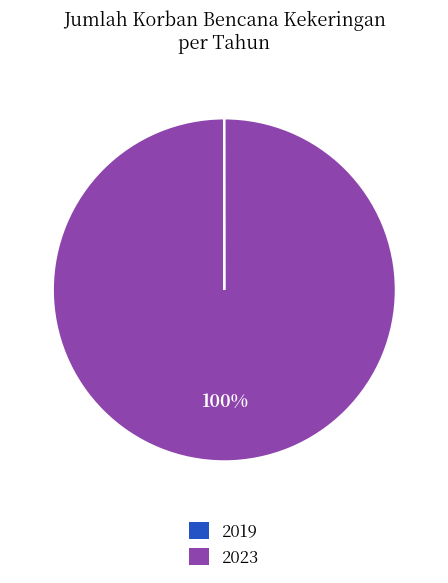

Is there any slice that represents more than half of the pie?

Yes